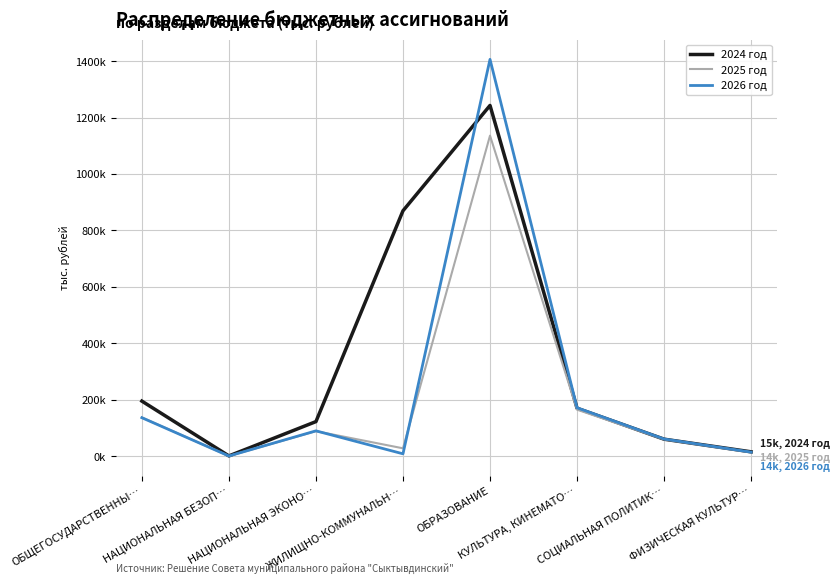

Rank the series by their maximum value, from highest to lowest.

2026 год, 2024 год, 2025 год